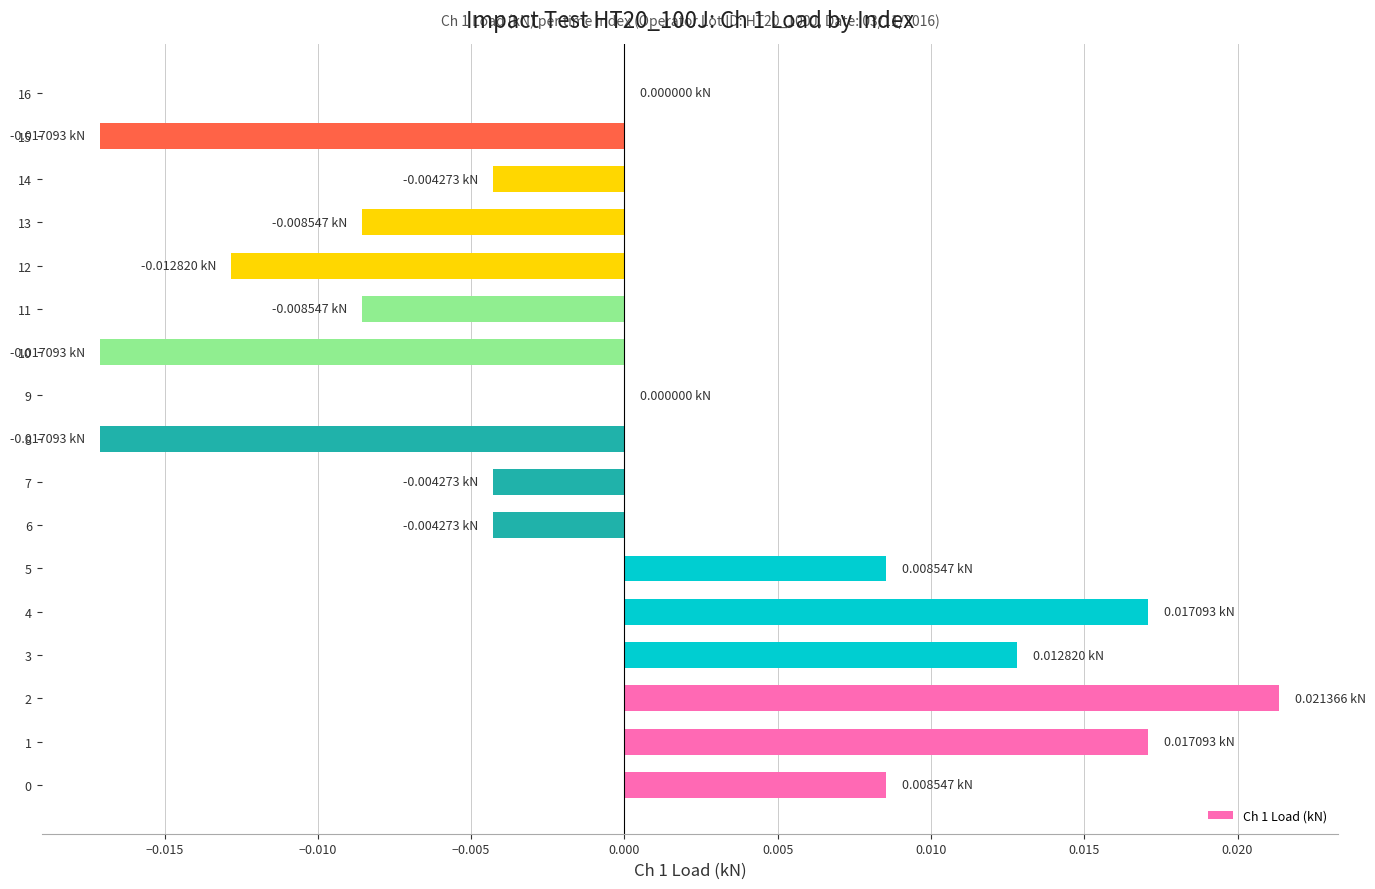

Which has a higher value, 16 or 14?

16